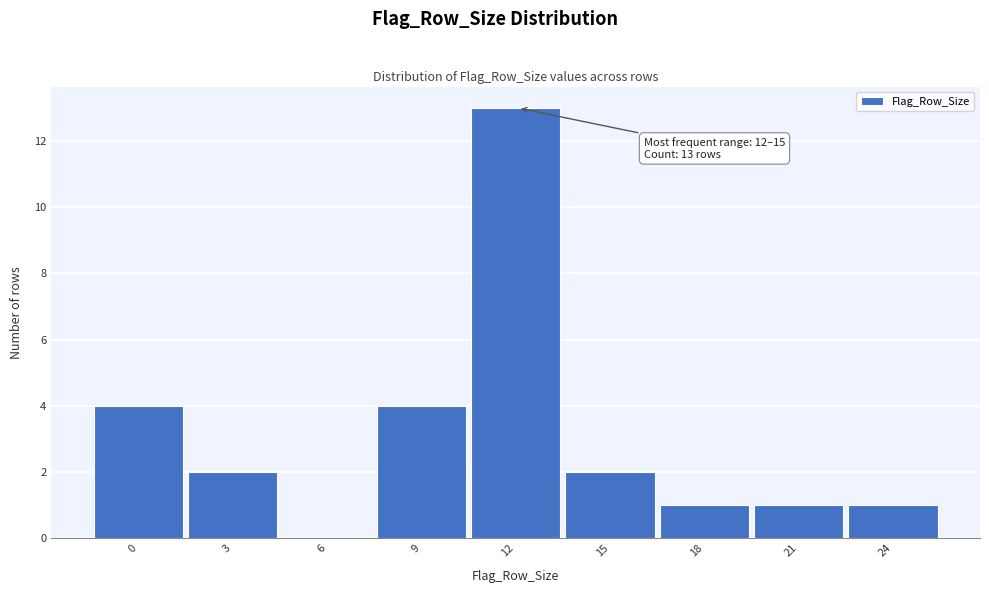

Reading left to right, extract all data points from this chart.

0=4	3=2	6=0	9=4	12=13	15=2	18=1	21=1	24=1